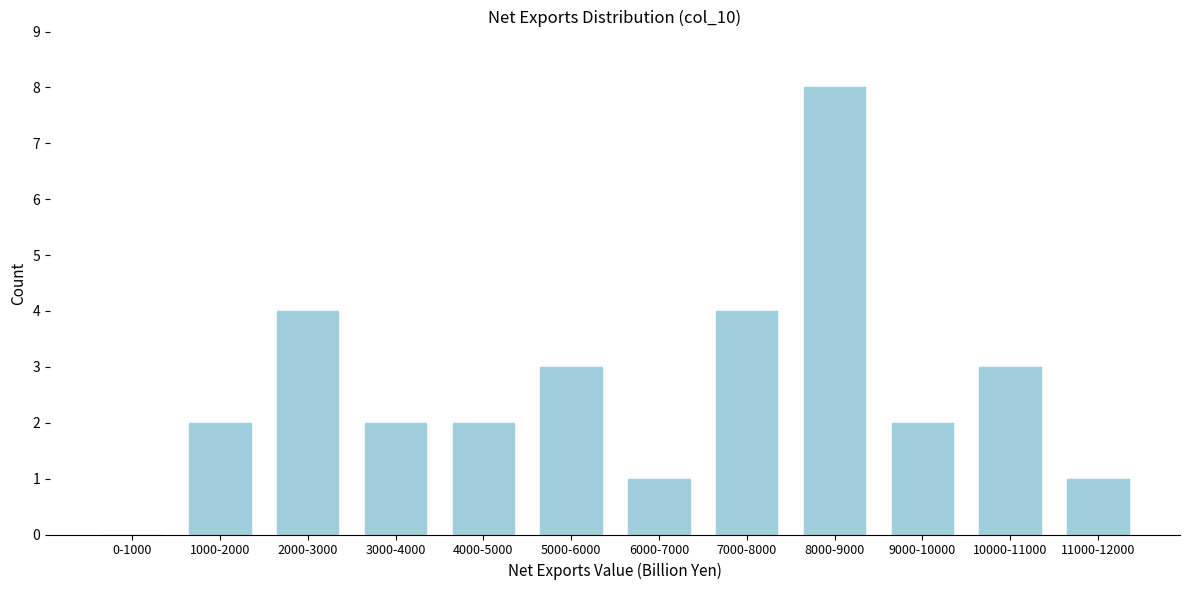

Reading left to right, list all the values displayed in this chart.

0-1000=0	1000-2000=2	2000-3000=4	3000-4000=2	4000-5000=2	5000-6000=3	6000-7000=1	7000-8000=4	8000-9000=8	9000-10000=2	10000-11000=3	11000-12000=1